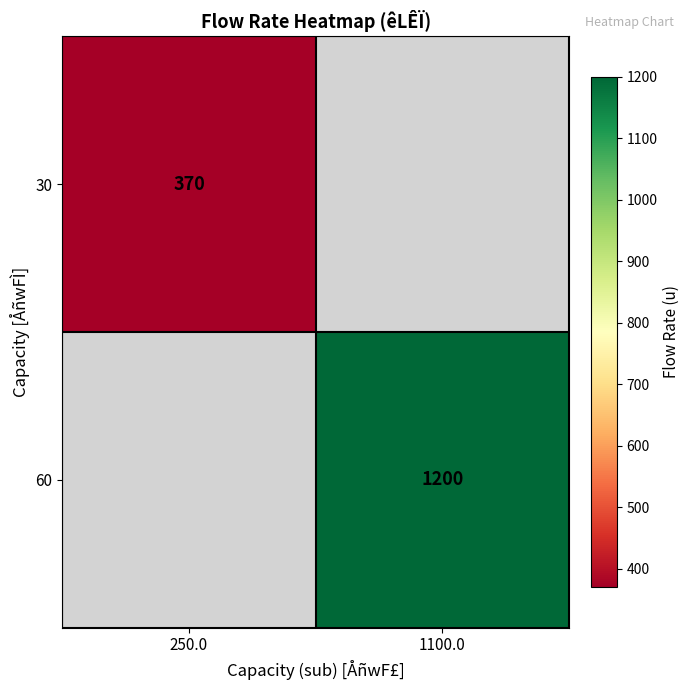

The 30 series shows 170 at 250.0. True or false?

False